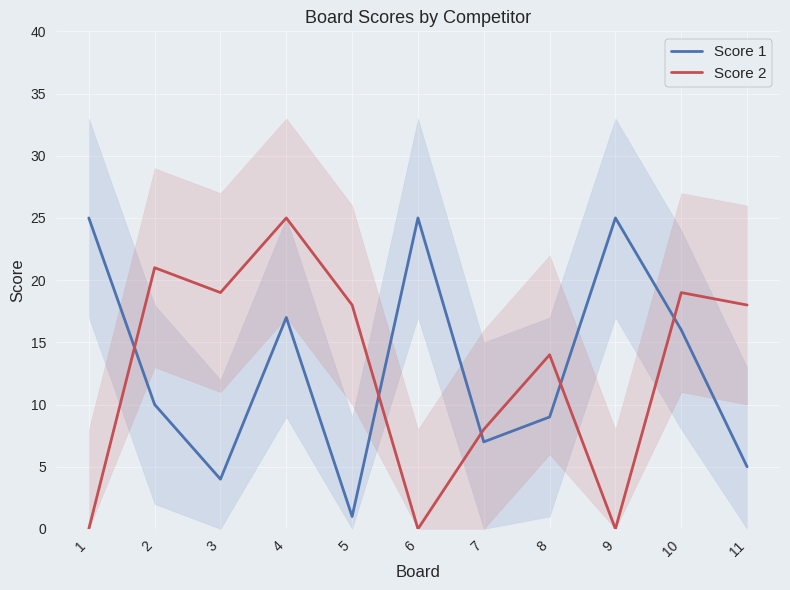

Between which two adjacent categories do Score 2 and Score 1 first intersect?

1 and 2